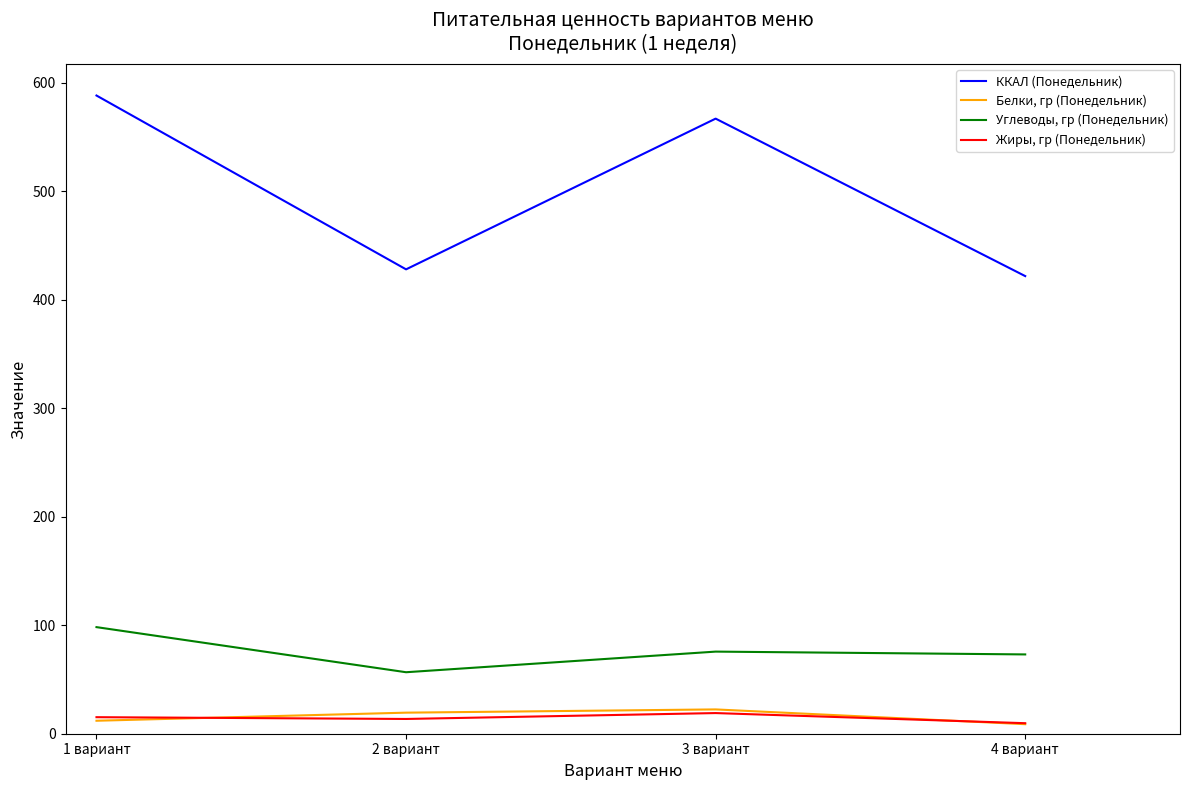

Which category has the lowest value in the Углеводы, гр (Понедельник) series?

2 вариант